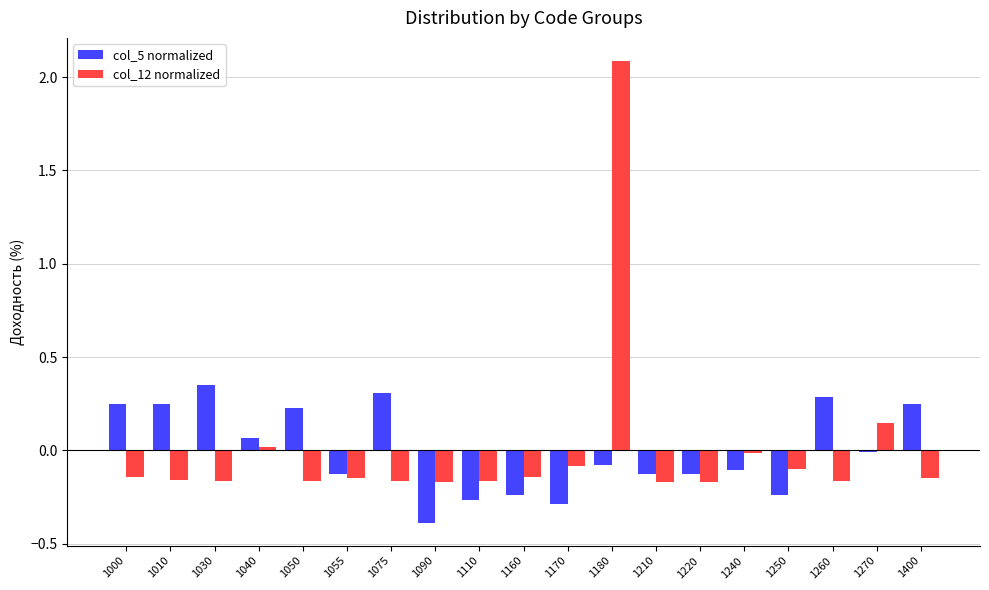

What is the greatest value displayed?

2.1